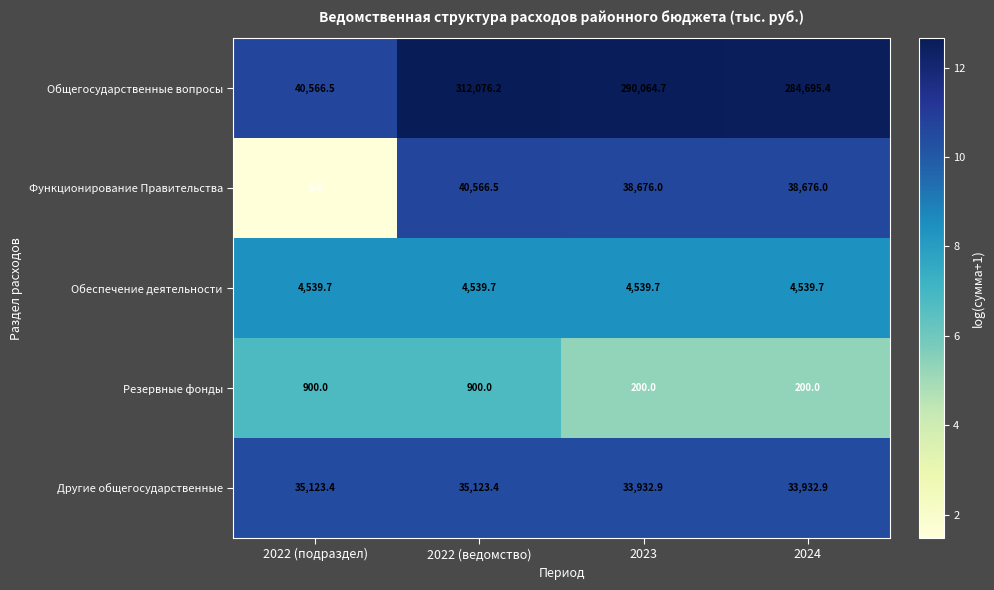

List the series in order of their peak value, highest first.

Общегосударственные вопросы, Функционирование Правительства, Другие общегосударственные, Обеспечение деятельности, Резервные фонды